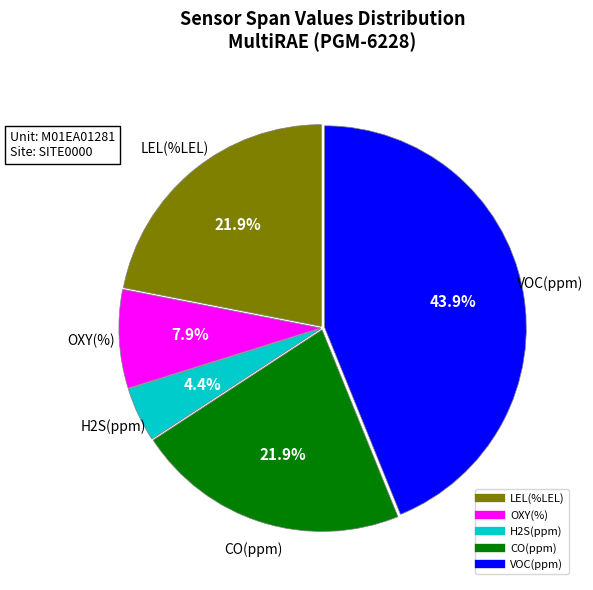

Which category has the smallest portion of the pie?

H2S(ppm)